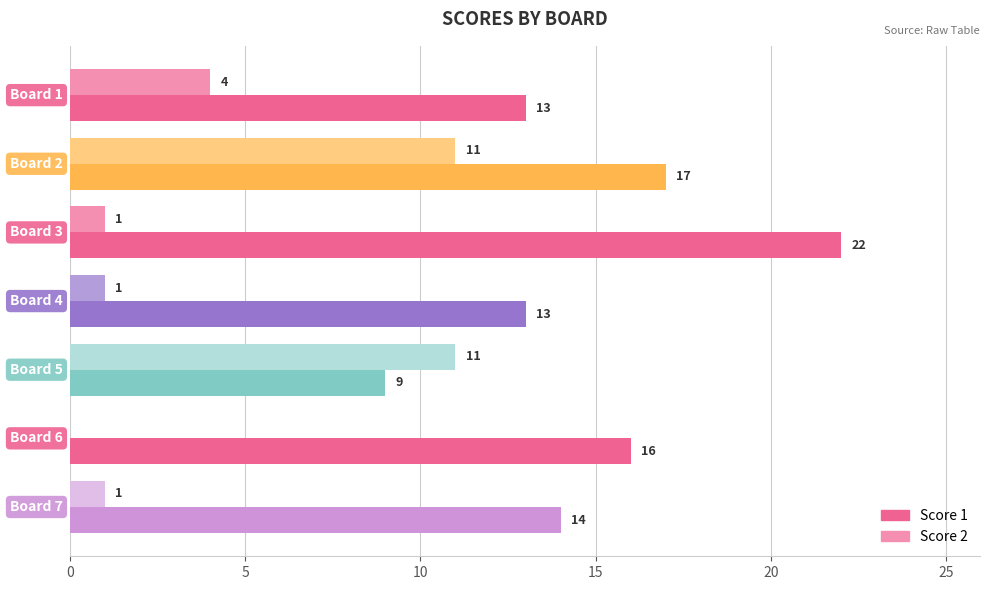

What is the sum of all Score 1 values?

104